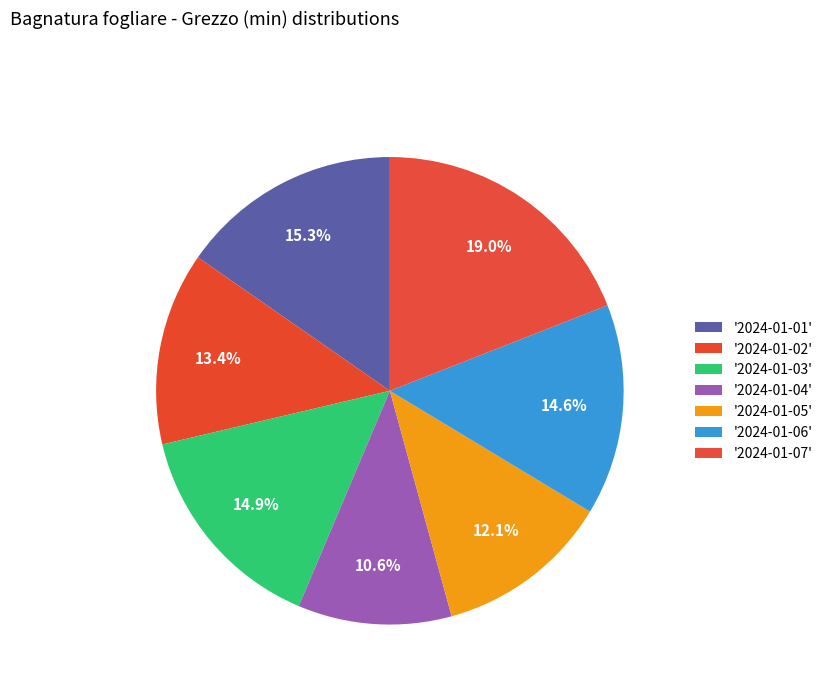

Count the number of slices in the pie.

7